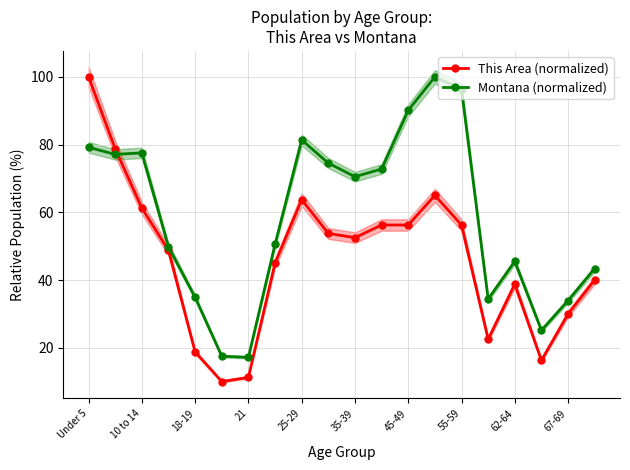

List the series in order of their overall mean, lowest first.

This Area (normalized), Montana (normalized)